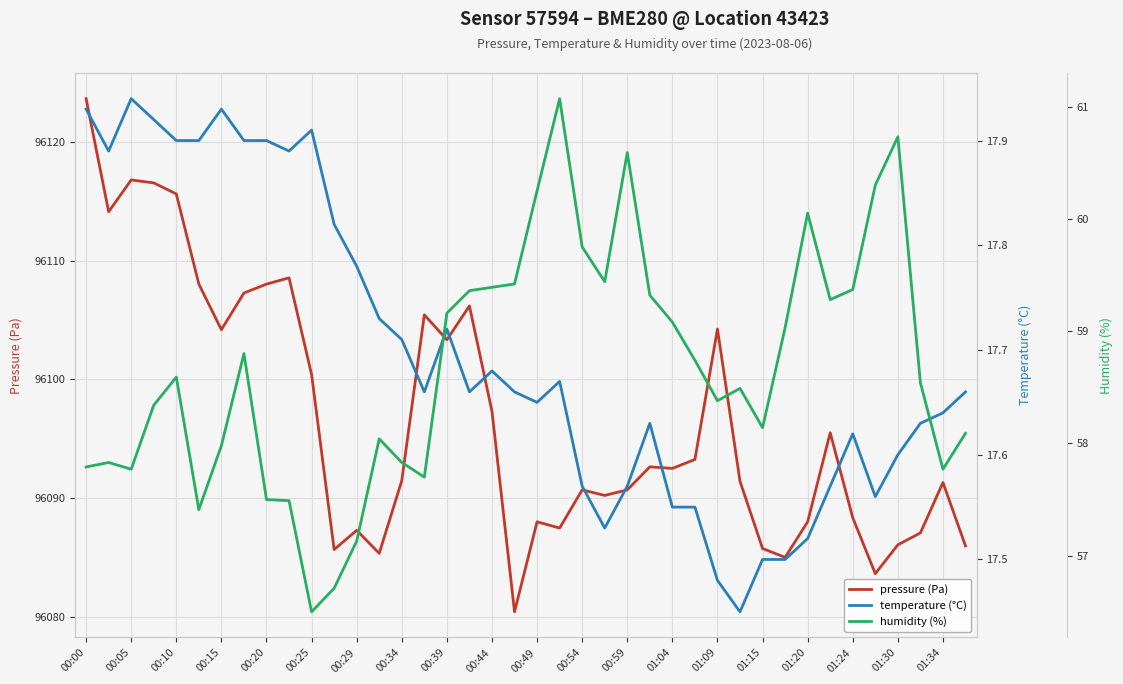

At which label does pressure (Pa) first exceed 96092?

00:00